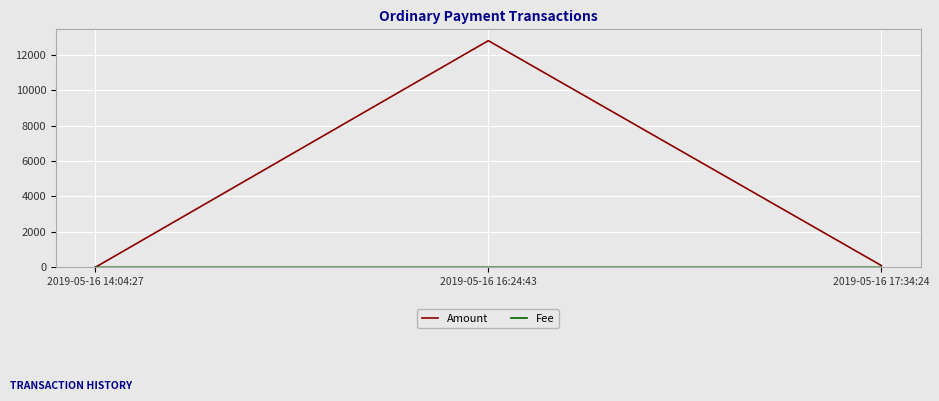

What is the spread (max minus min) of values at 2019-05-16 14:04:27?

0.1